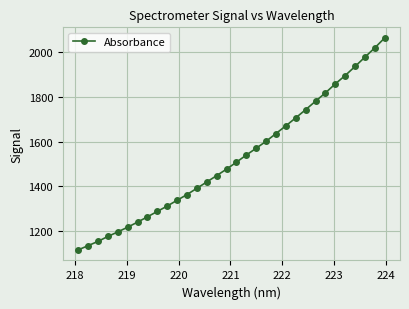

How many values exceed 1507?

16